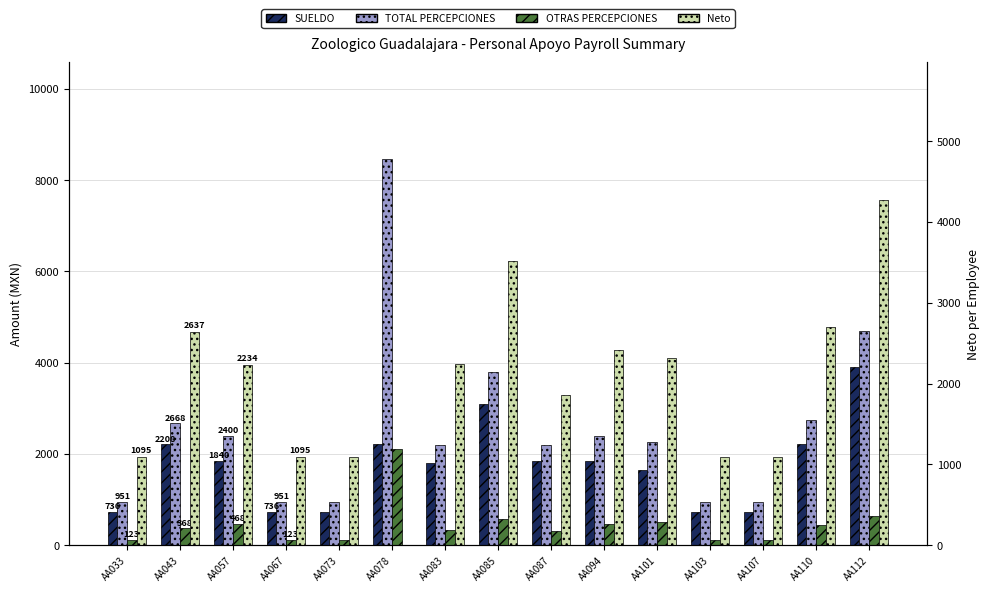

The value of Neto at AA067 is 234.4. True or false?

False